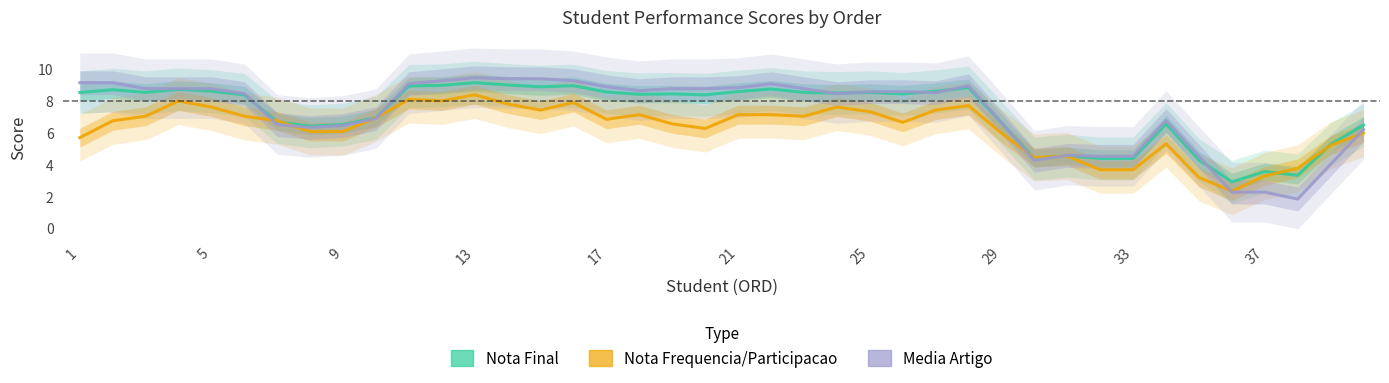

How many data points in Nota Frequencia/Participacao are less than 6?

13